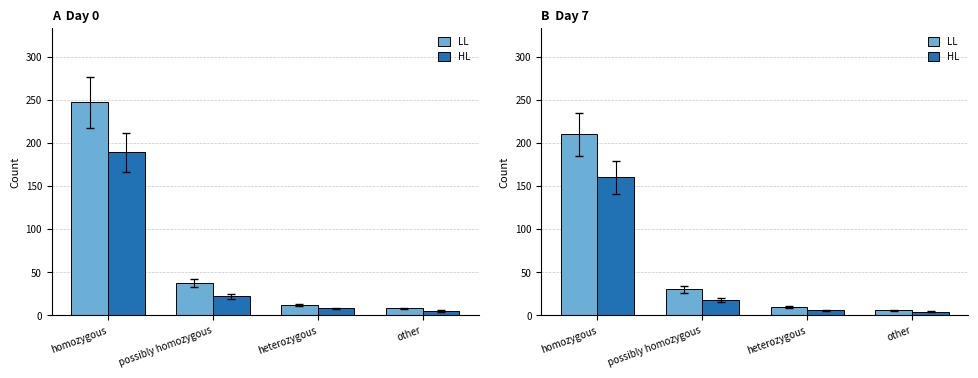

What is the minimum value shown in the chart?

4